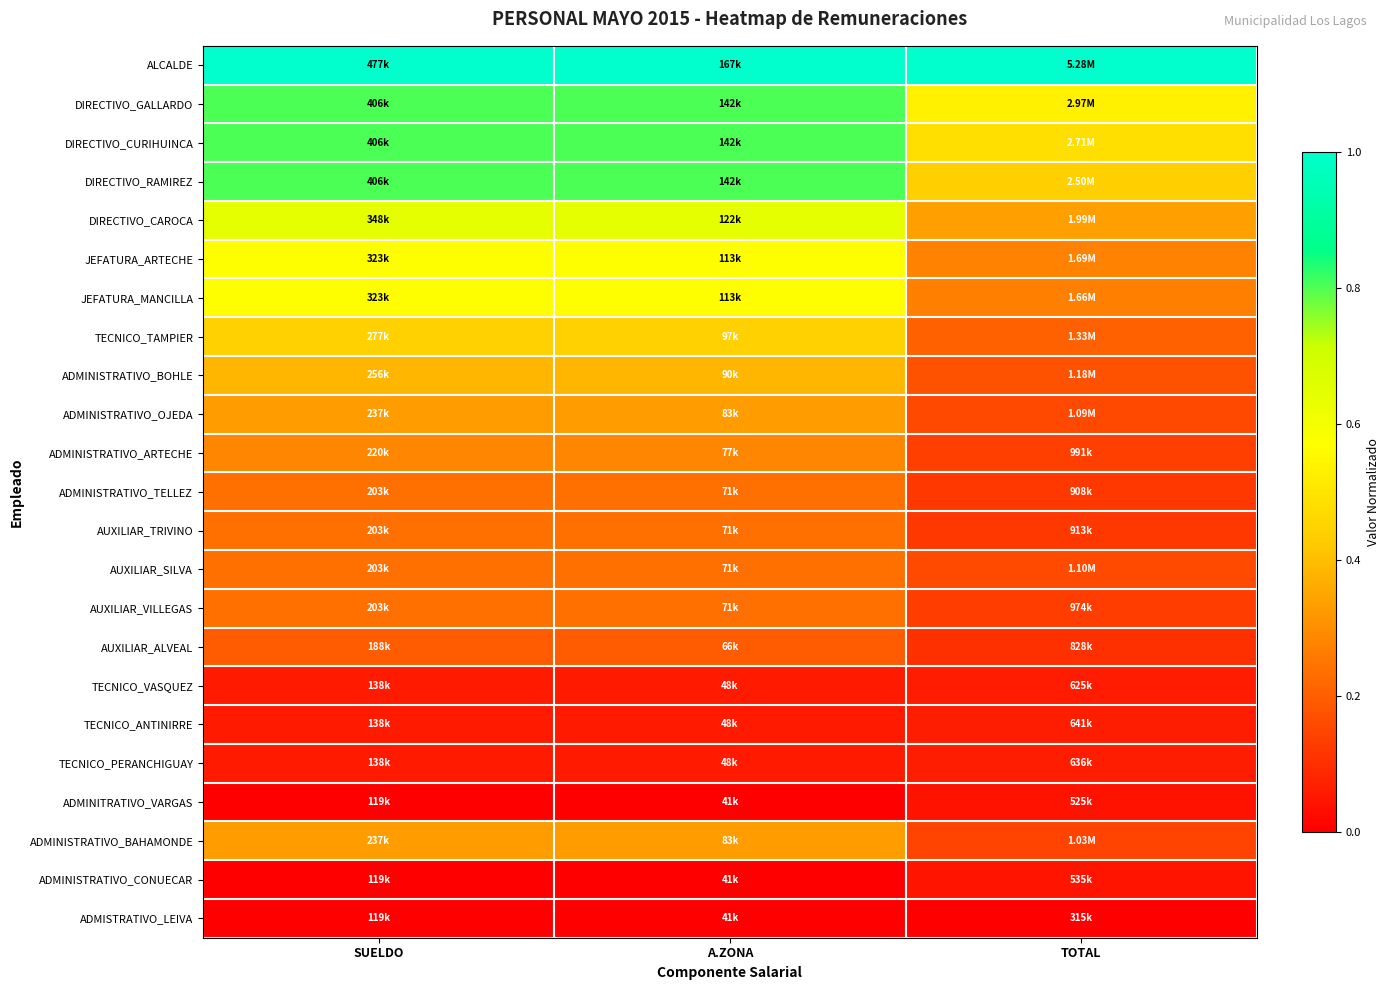

Between A.ZONA and TOTAL, which is larger?

A.ZONA